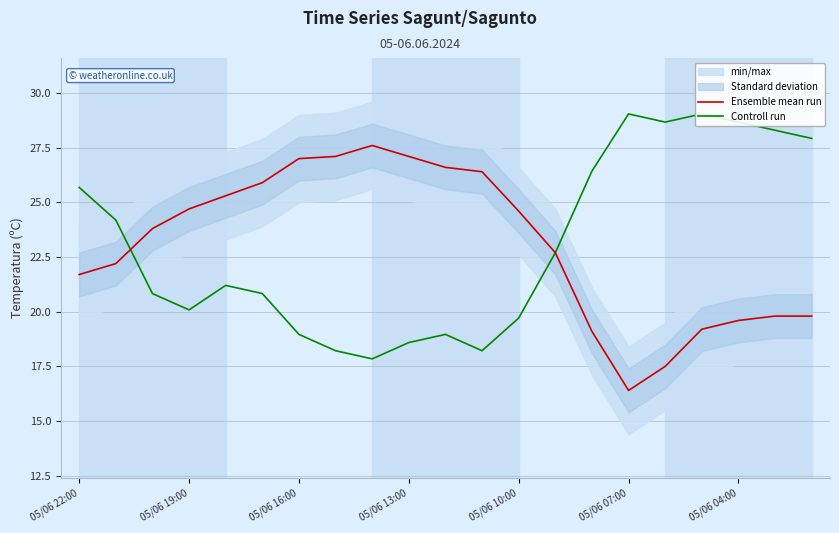

What value does the Ensemble mean run series have at 05/06 04:00?

19.6